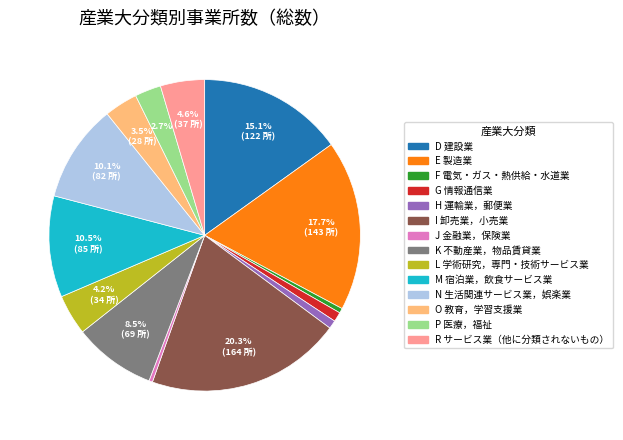

The M 宿泊業，飲食サービス業 slice represents 25% of the pie. True or false?

False